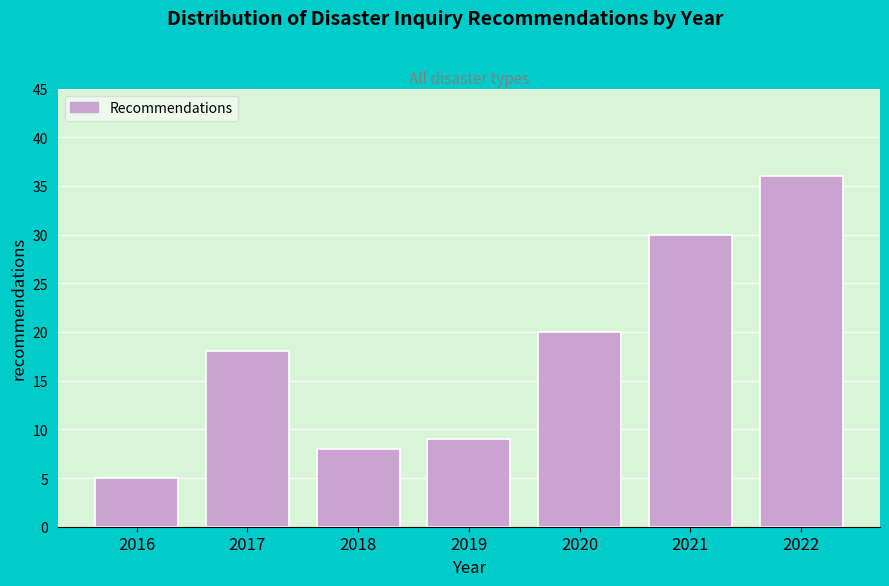

Reading left to right, list all the values displayed in this chart.

5	18	8	9	20	30	36